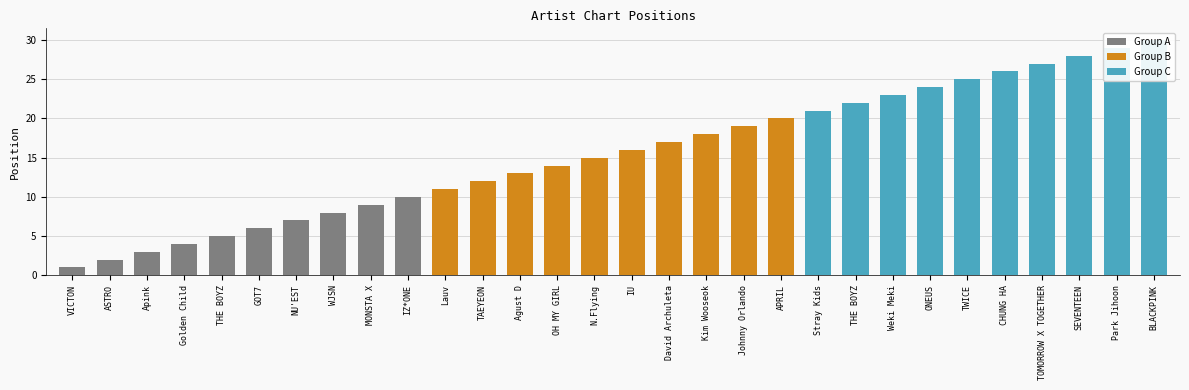

What is the change in value from NU'EST to TWICE?

+18